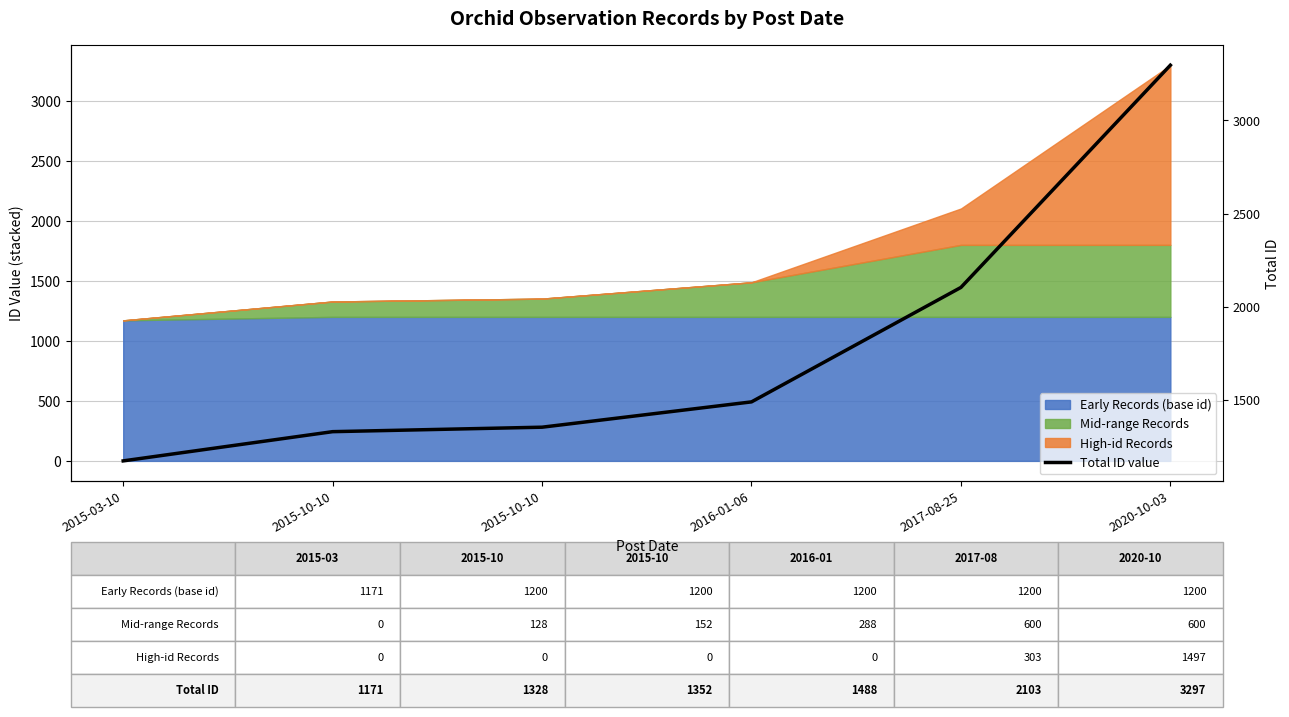

What is the average value?

1790